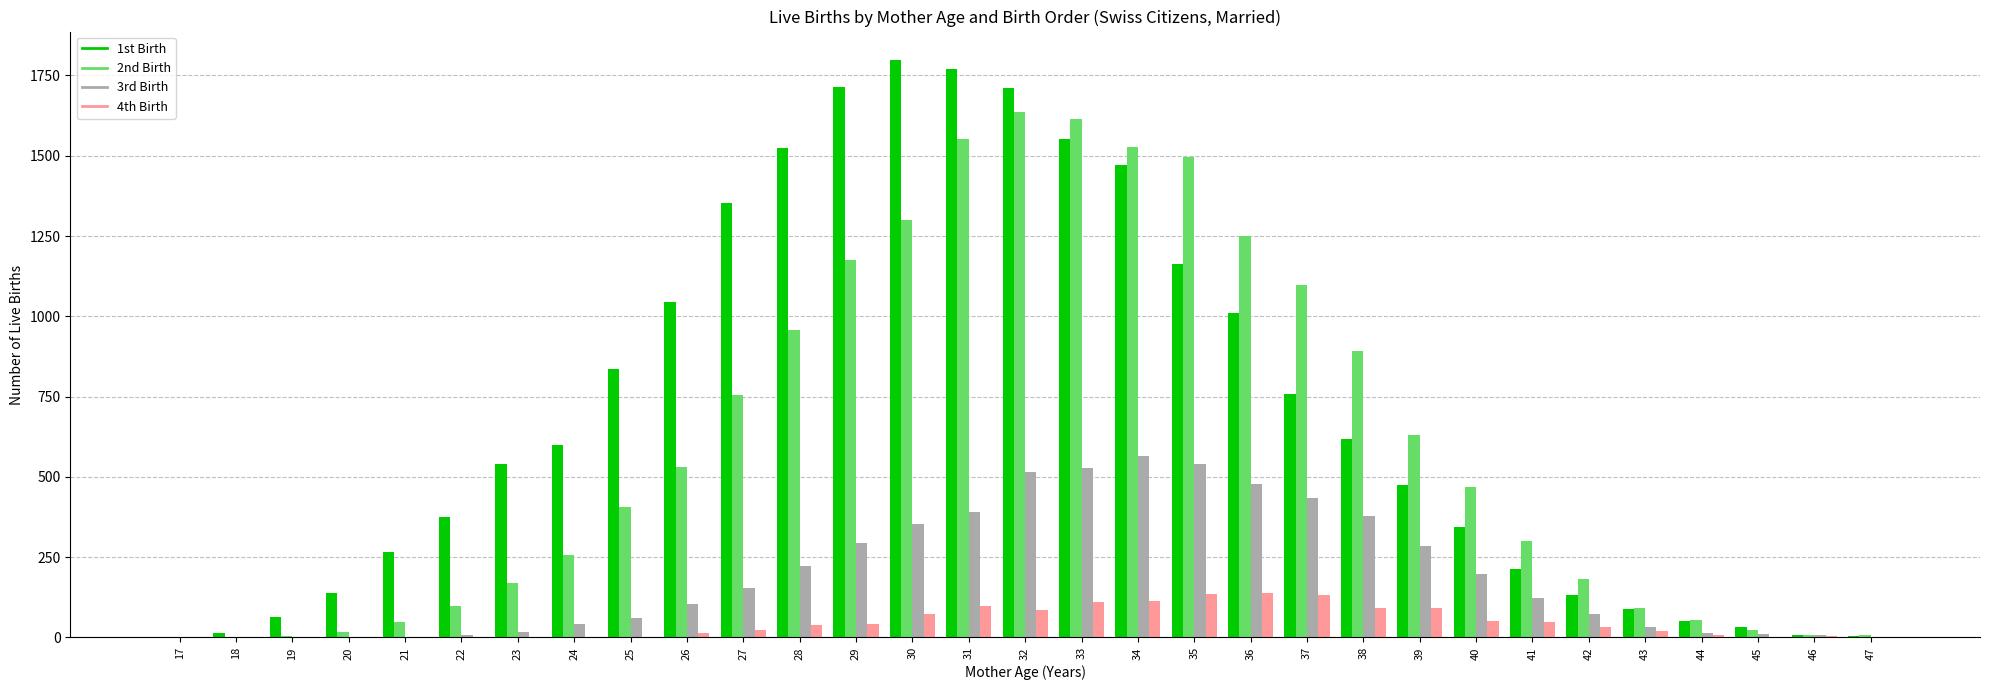

What is the maximum value shown in the chart?

1797